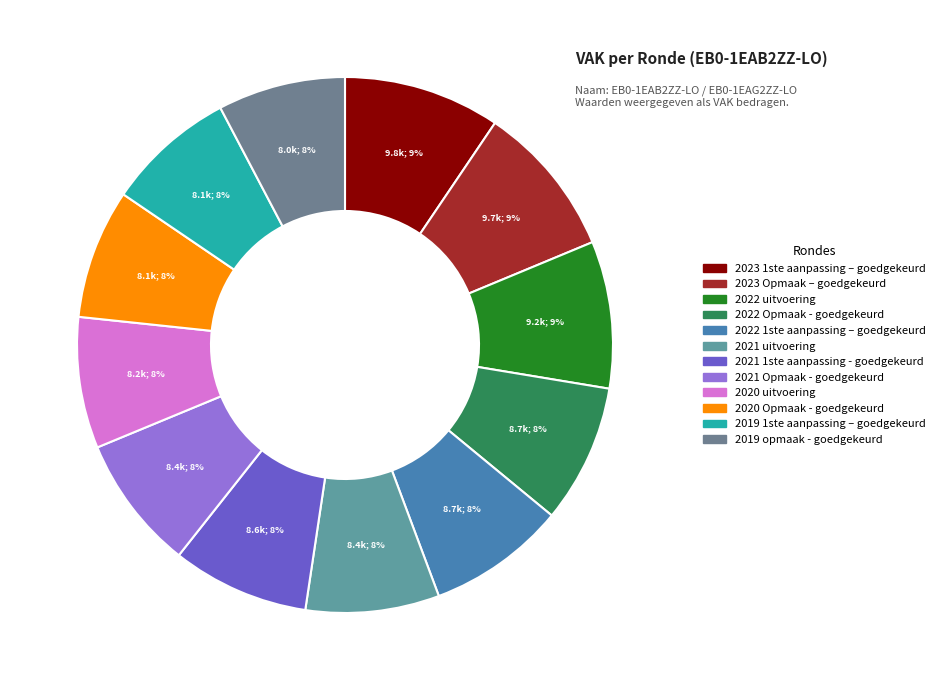

Does any single category account for the majority?

No